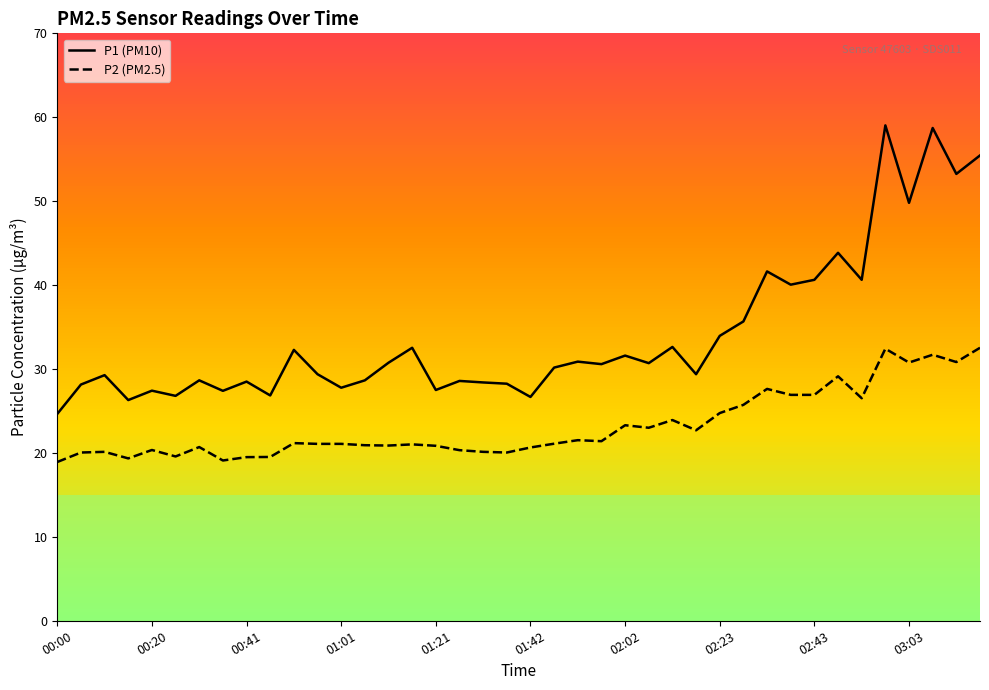

Which series has the widest spread of values?

P1 (PM10)